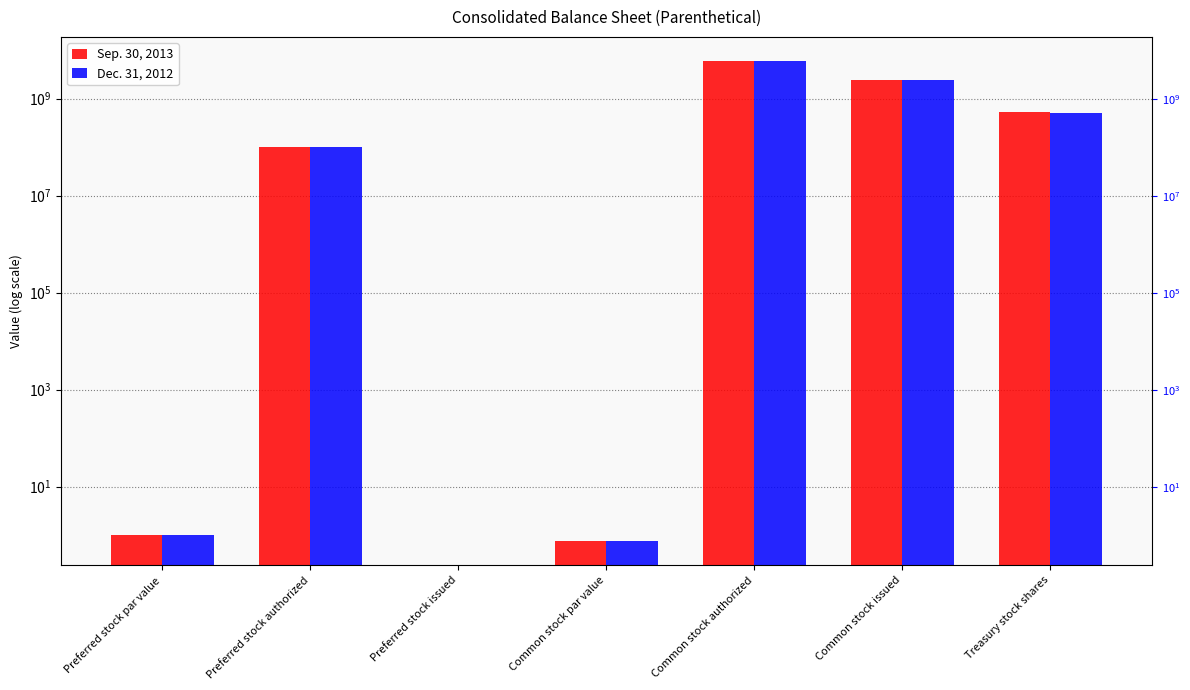

What is the difference between the Dec. 31, 2012 values at Common stock par value and Preferred stock authorized?

99999999.2